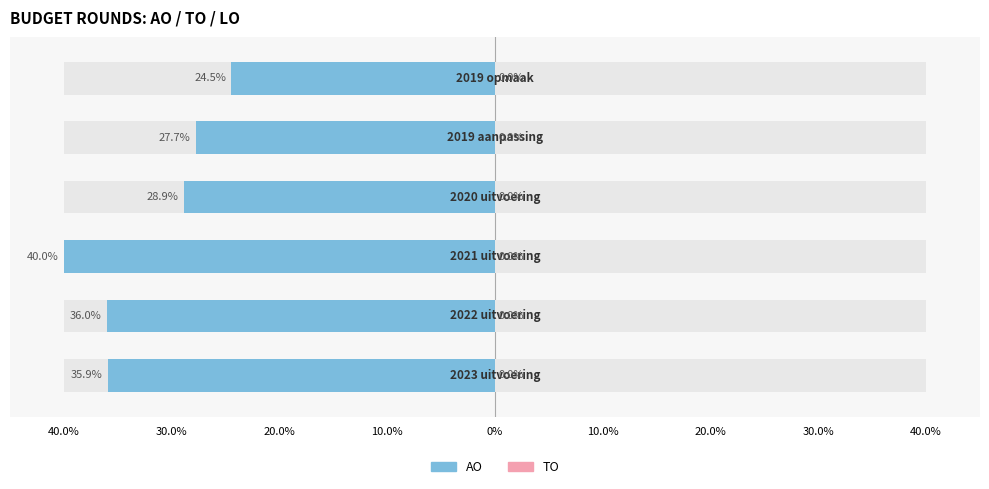

What is the highest value of the AO series?

-24.5